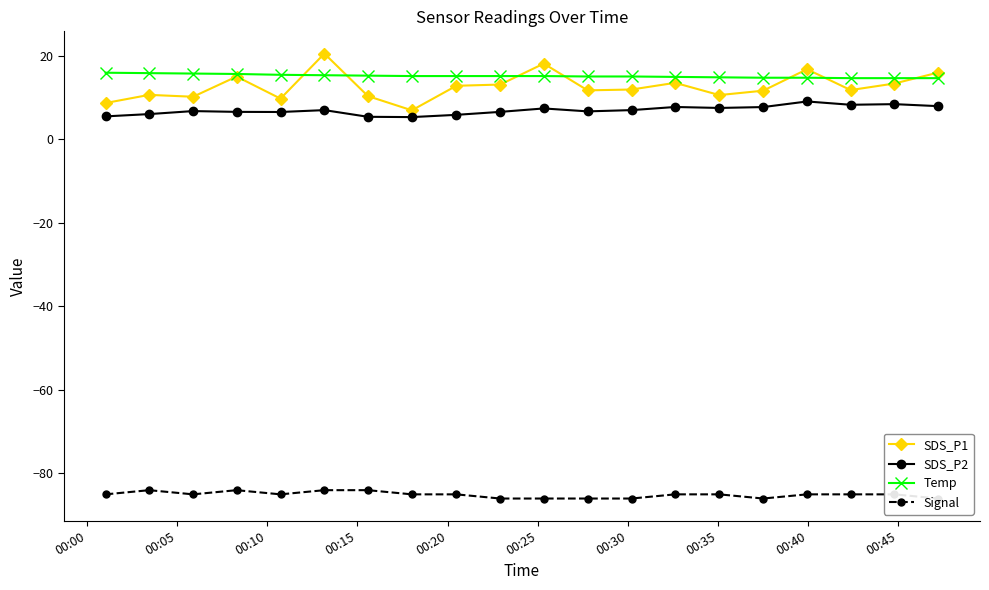

What is the value of the Temp point at the 19th from the left?

14.6